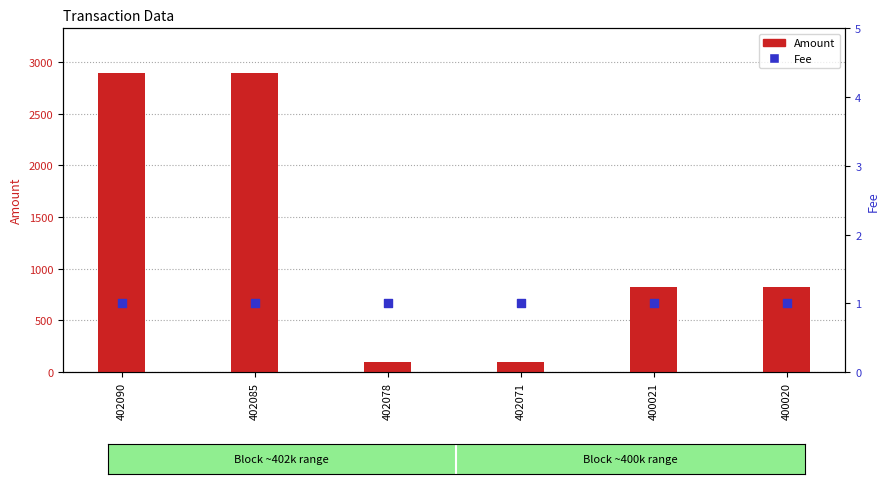

What is the total value across all series at 402090?

2891.0